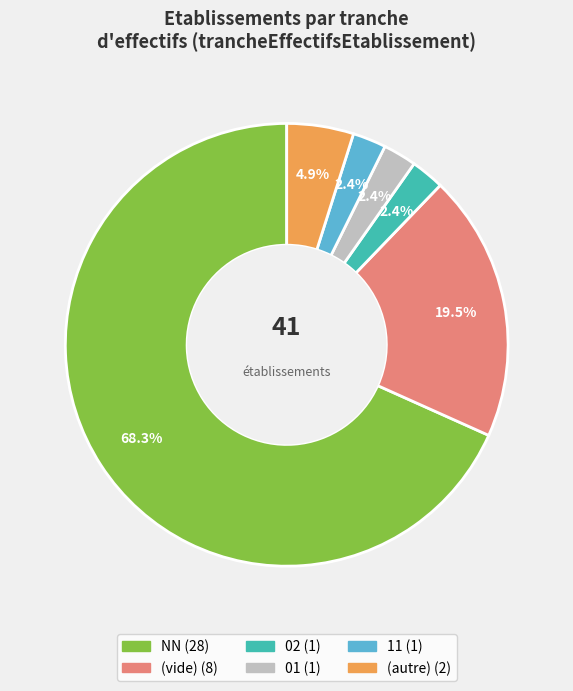

Is there any slice that represents more than half of the pie?

Yes